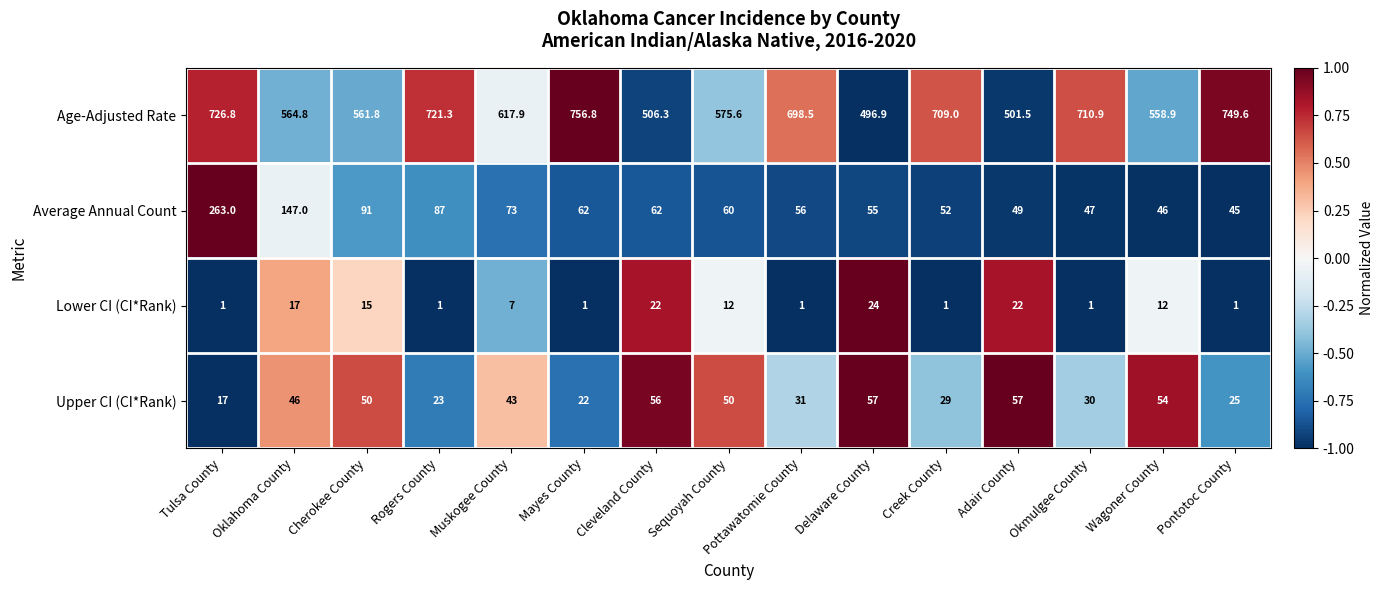

What is the difference between the highest and lowest values at Delaware County?

472.9